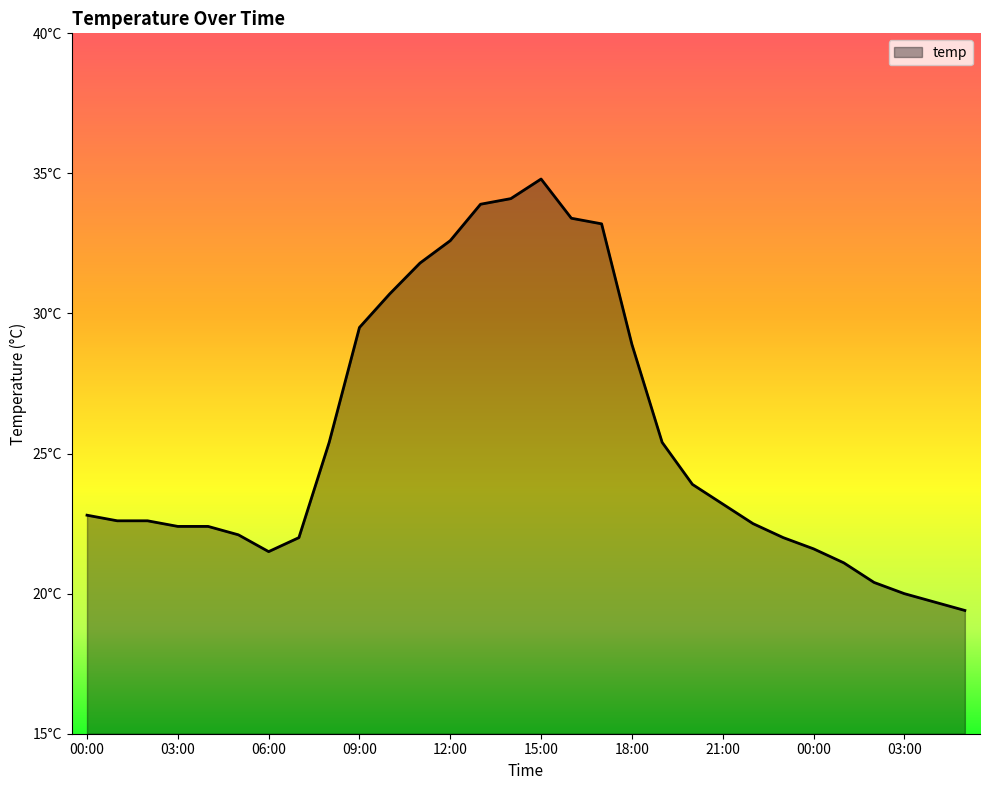

Does the chart display data point markers on the line(s)?

No